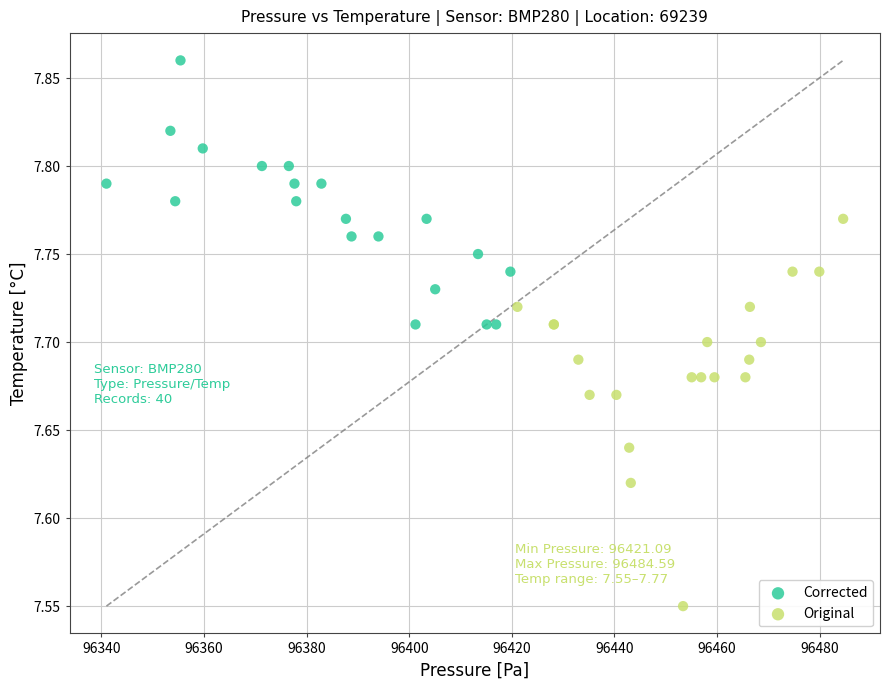

Which series contains the highest Y value?

Corrected